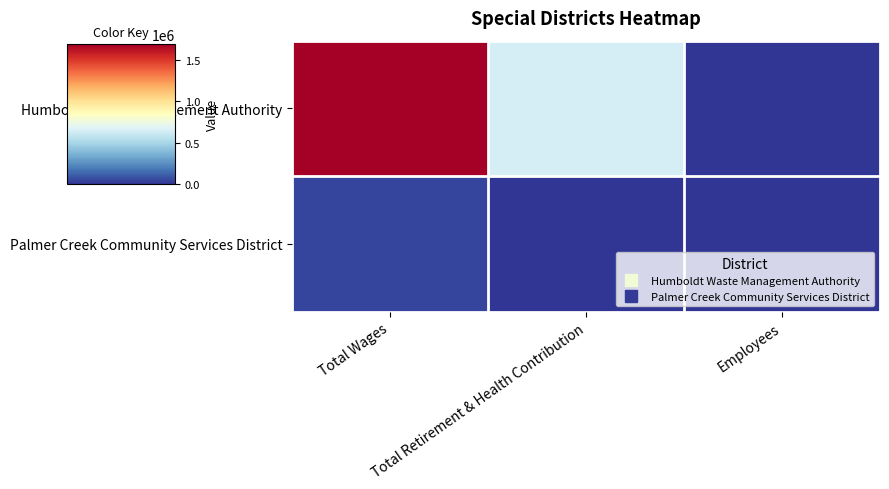

Reading left to right, transcribe all the data shown in this chart.

Humboldt Waste Management Authority: Total Wages=1692446	Total Retirement & Health Contribution=646990	Employees=50
Palmer Creek Community Services District: Total Wages=40058	Total Retirement & Health Contribution=0	Employees=10